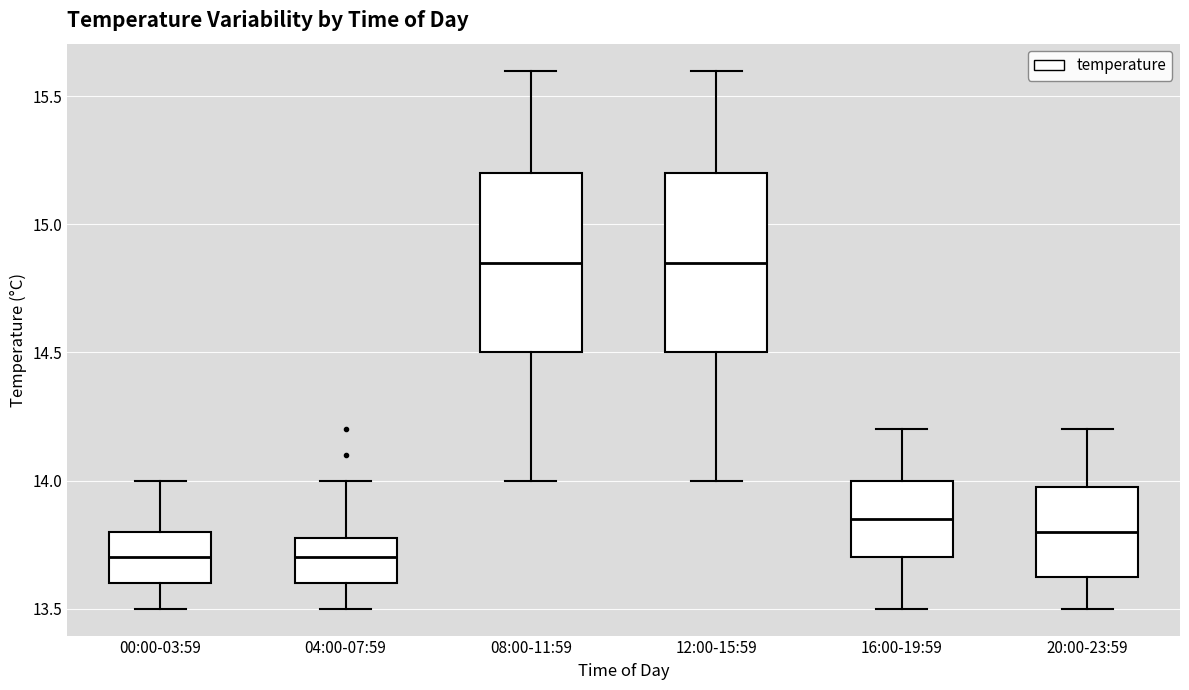

Reading left to right, read every box against the y-axis: the position of its median line, the range the box covers, and the ends of its whiskers. The values are not printed on the chart, so give them approximately, as read against the axis.

00:00-03:59: median 13.70, box 13.60 to 13.80, whiskers 13.50 to 14.00
04:00-07:59: median 13.70, box 13.60 to 13.80, whiskers 13.50 to 14.00
08:00-11:59: median 14.85, box 14.50 to 15.20, whiskers 14.00 to 15.60
12:00-15:59: median 14.85, box 14.50 to 15.20, whiskers 14.00 to 15.60
16:00-19:59: median 13.85, box 13.70 to 14.00, whiskers 13.50 to 14.20
20:00-23:59: median 13.80, box 13.65 to 14.00, whiskers 13.50 to 14.20